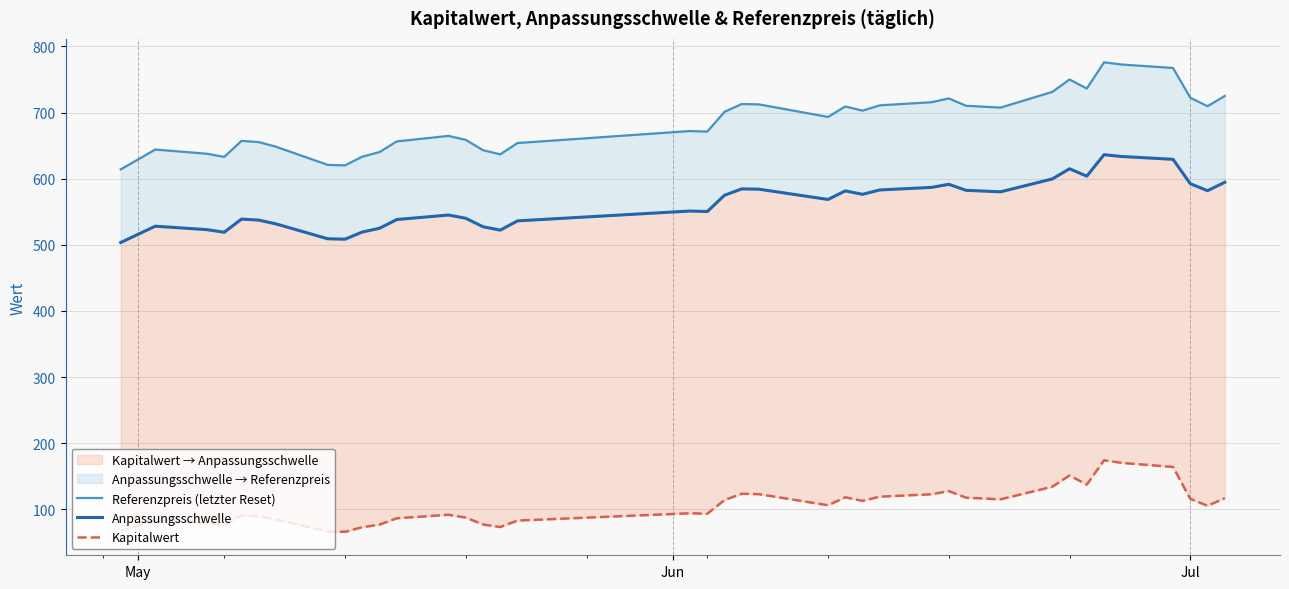

In Kapitalwert, how many points are lower than both neighbors (excluding endpoints)?

9